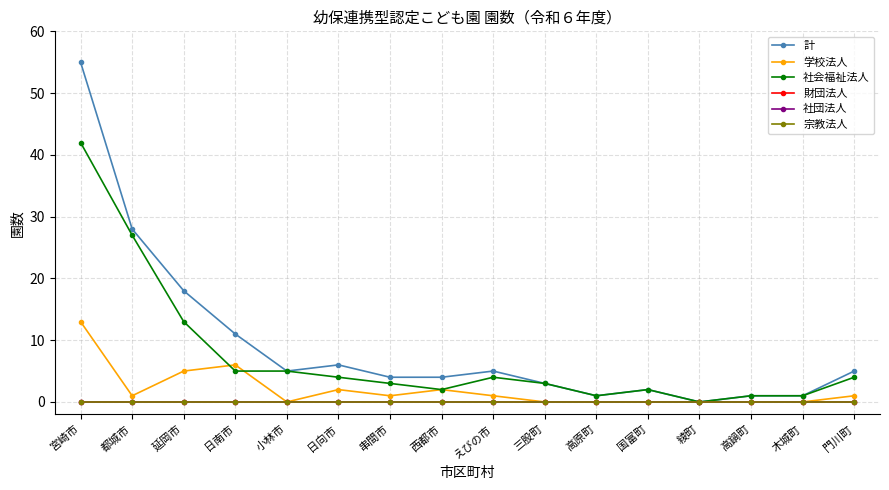

Does the chart have visible grid lines?

Yes